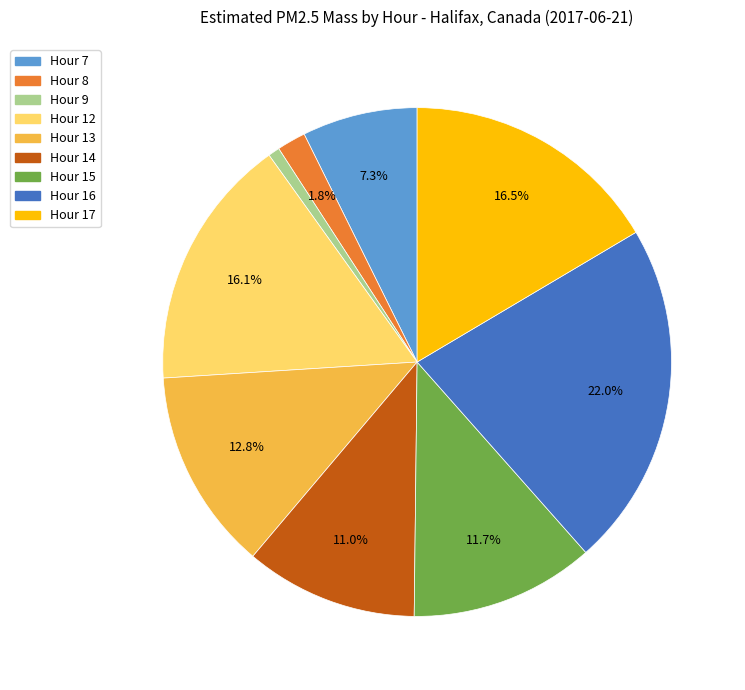

To the nearest percent, what percentage of the pie is Hour 7?

7%